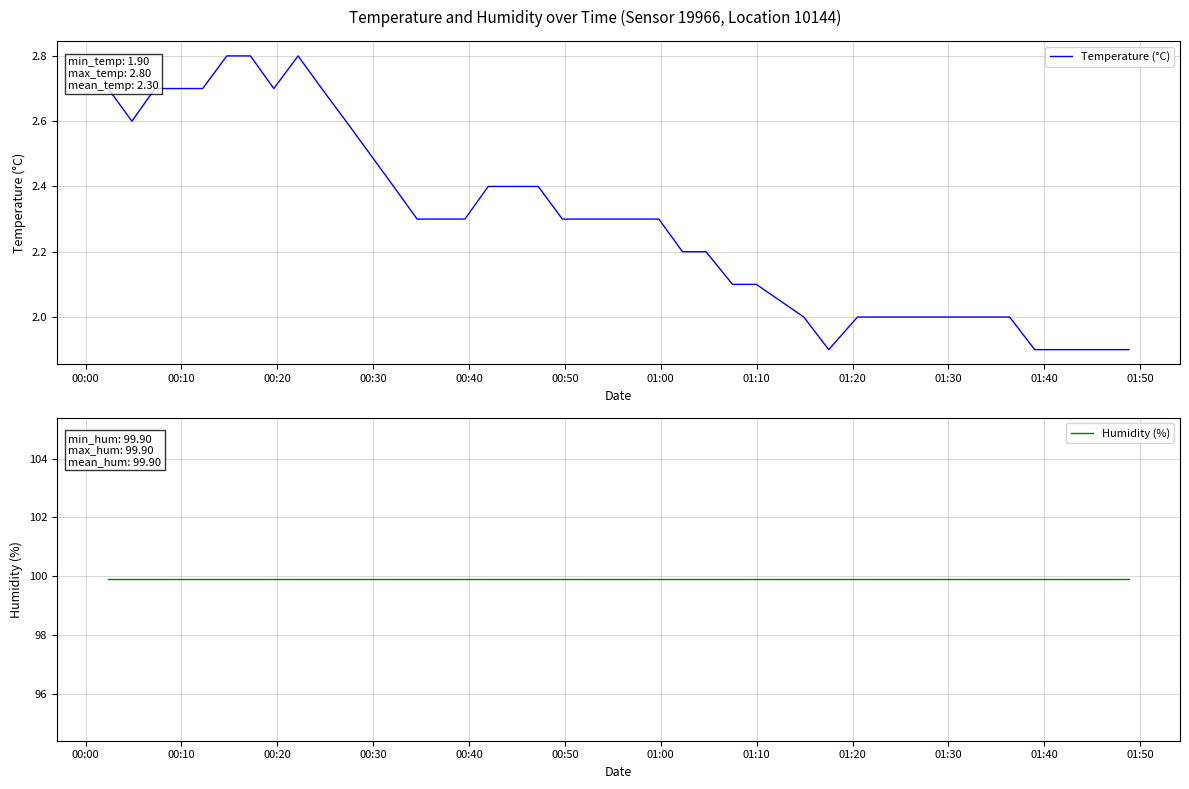

At how many categories does at least one series exceed 53?

40